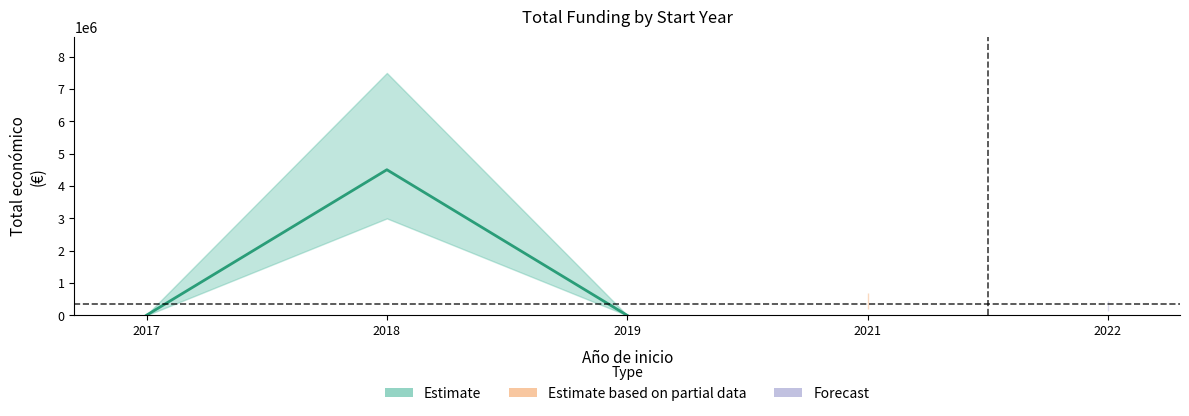

Is this an area chart (filled region under the line)?

No